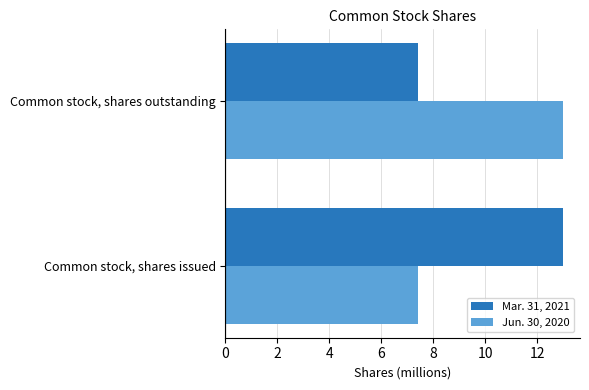

At which label does Jun. 30, 2020 reach its peak?

Common stock, shares outstanding